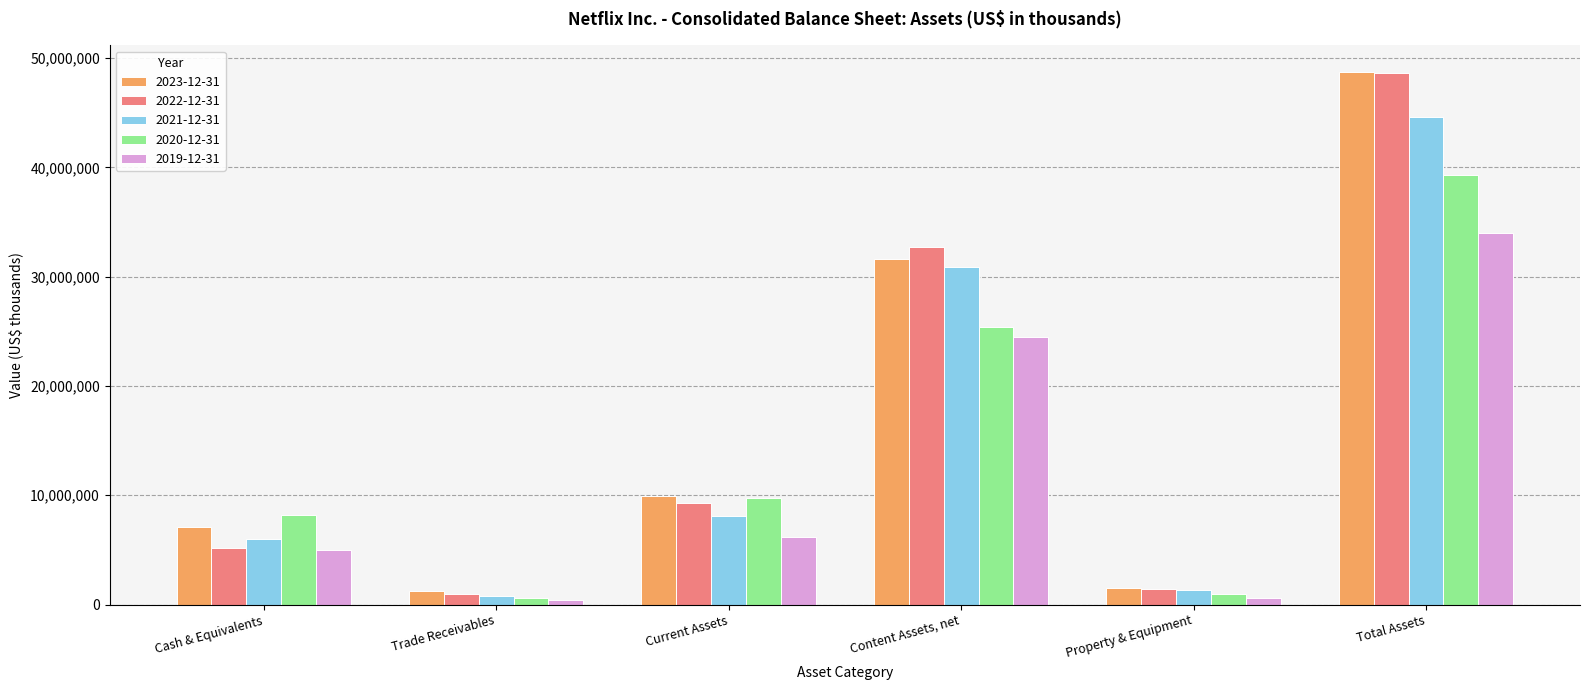

What is the maximum value for 2020-12-31?

39280359